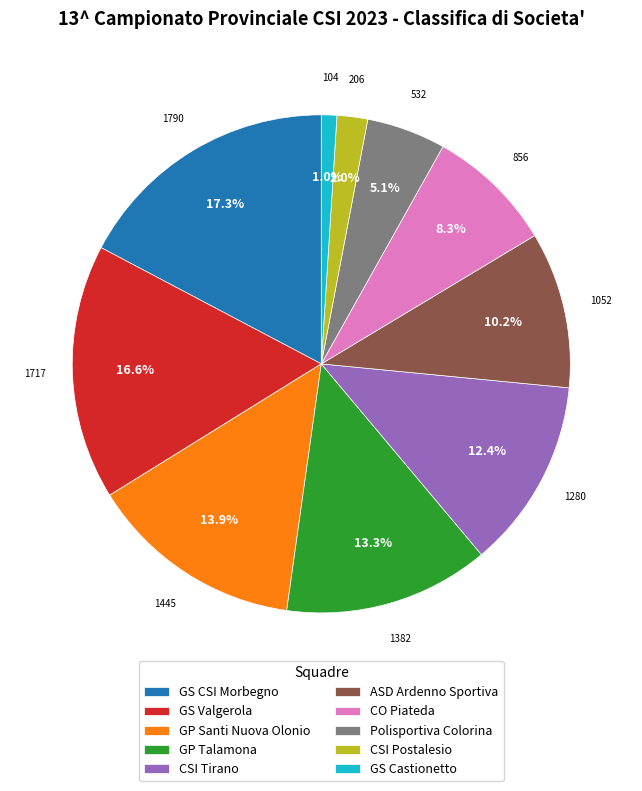

Between GS Castionetto and Polisportiva Colorina, which is larger?

Polisportiva Colorina